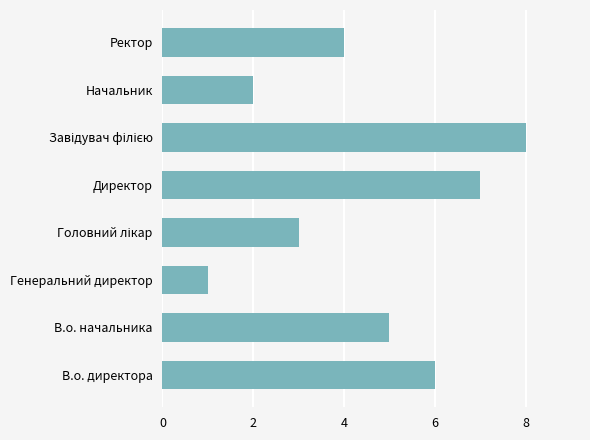

What is the change in value from В.о. начальника to Директор?

+2